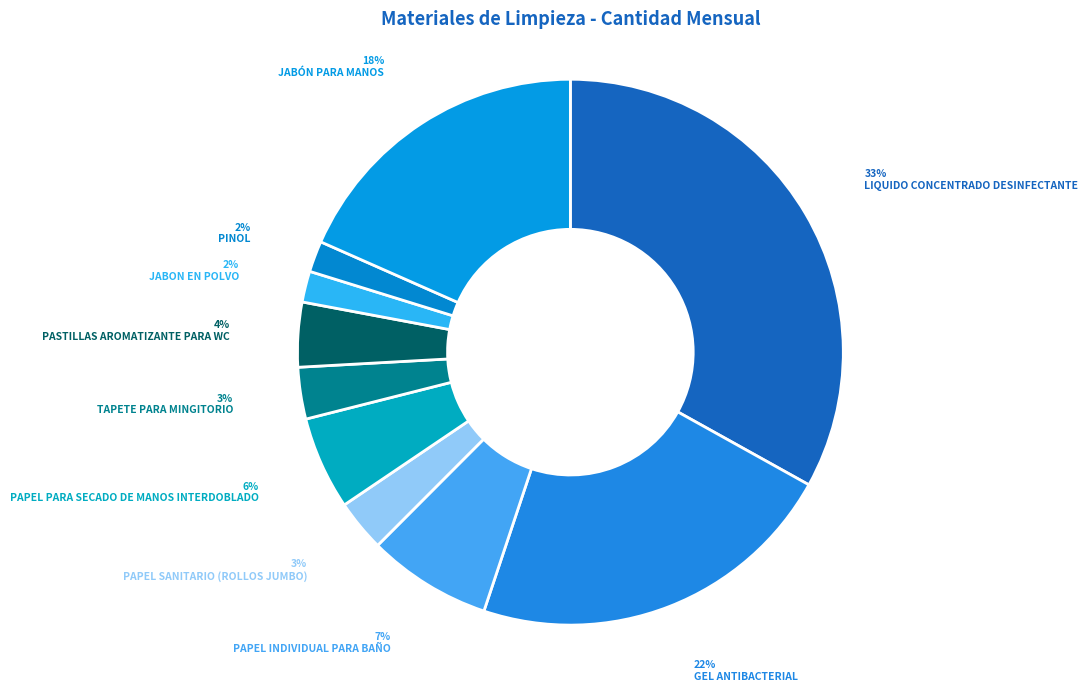

What is the smallest slice in the pie chart?

JABON EN POLVO